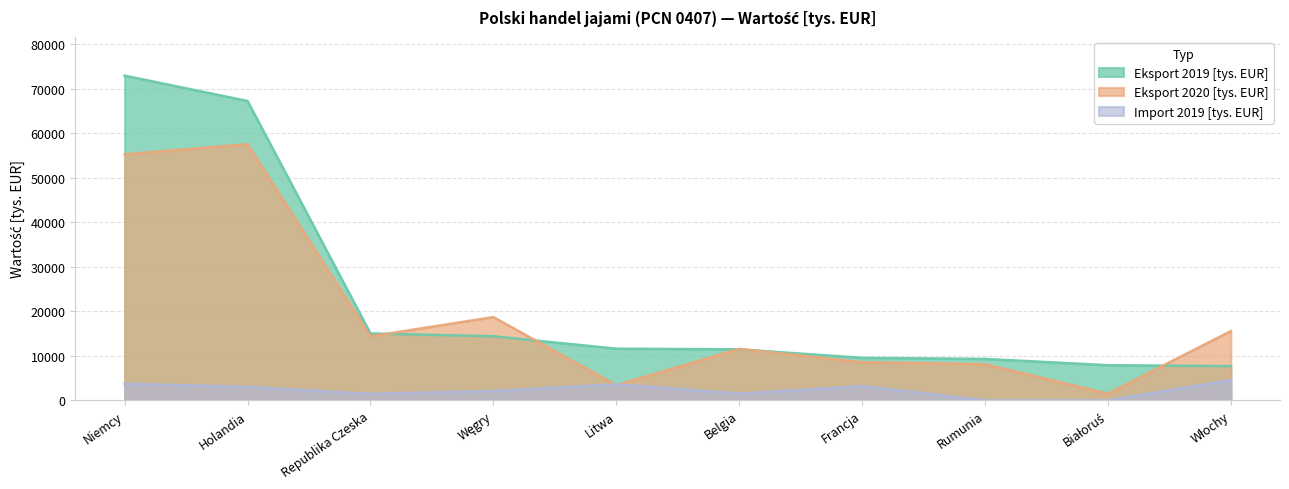

How many data points in Import 2019 [tys. EUR] are less than 3013?

5